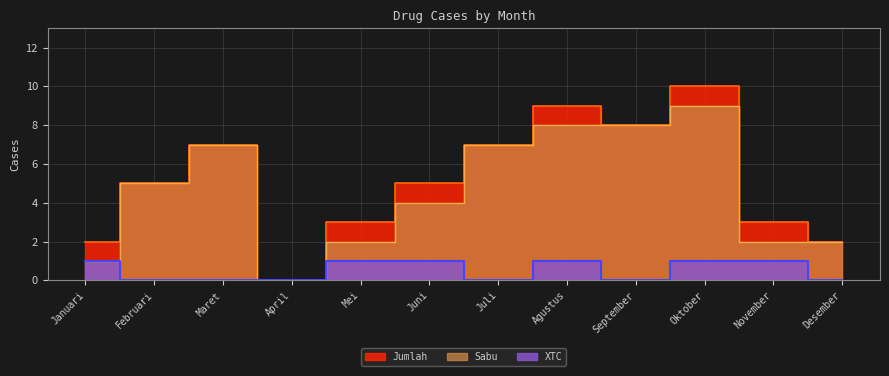

Which series changed the most between April and Agustus?

Jumlah